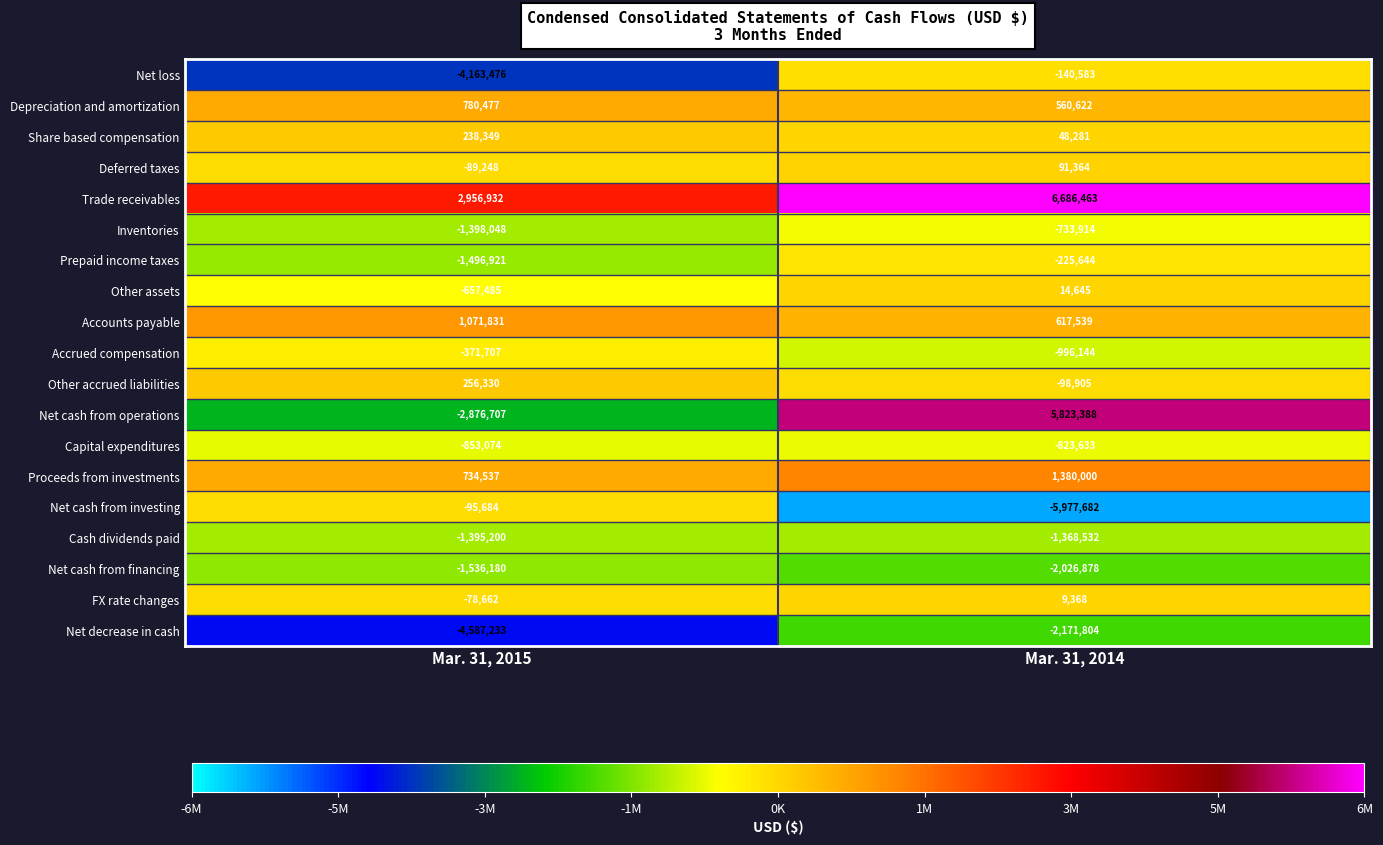

What is the highest value of the Net loss series?

-140583